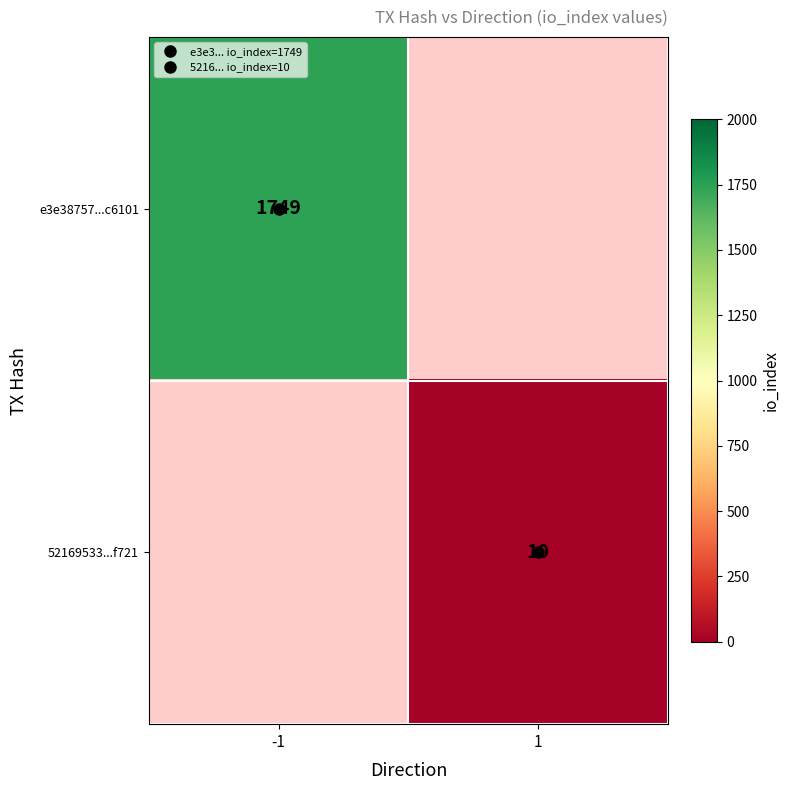

How many categories are shown in the chart?

2